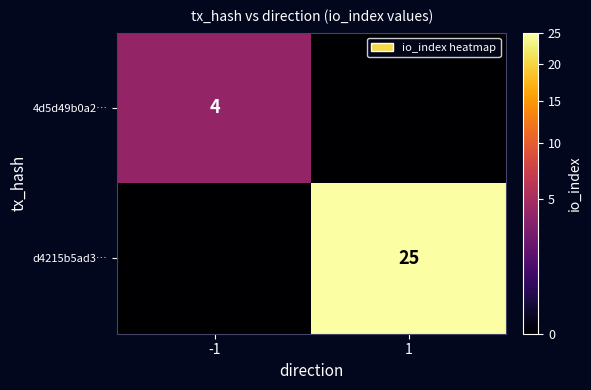

The value of 4d5d49b0a2… at -1 is 4. True or false?

True